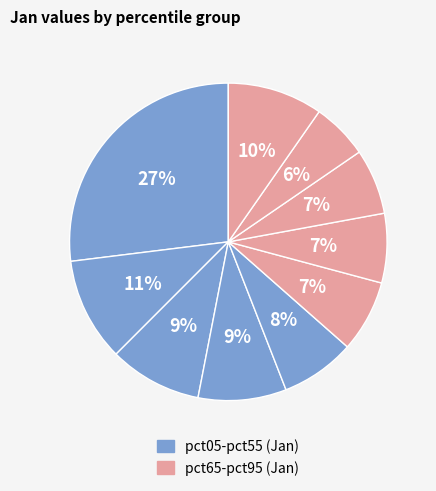

Which category has the biggest portion of the pie?

pct05